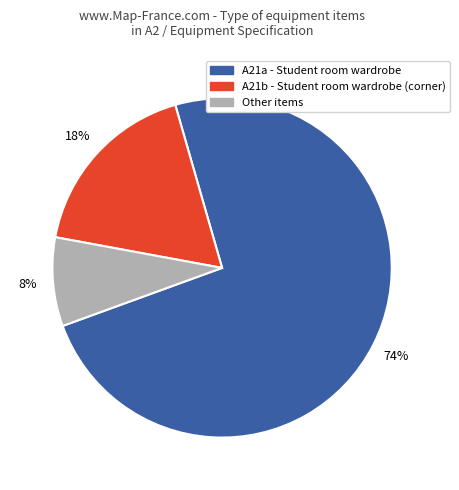

Rank the categories by value from lowest to highest.

Other items, A21b - Student room wardrobe (corner), A21a - Student room wardrobe